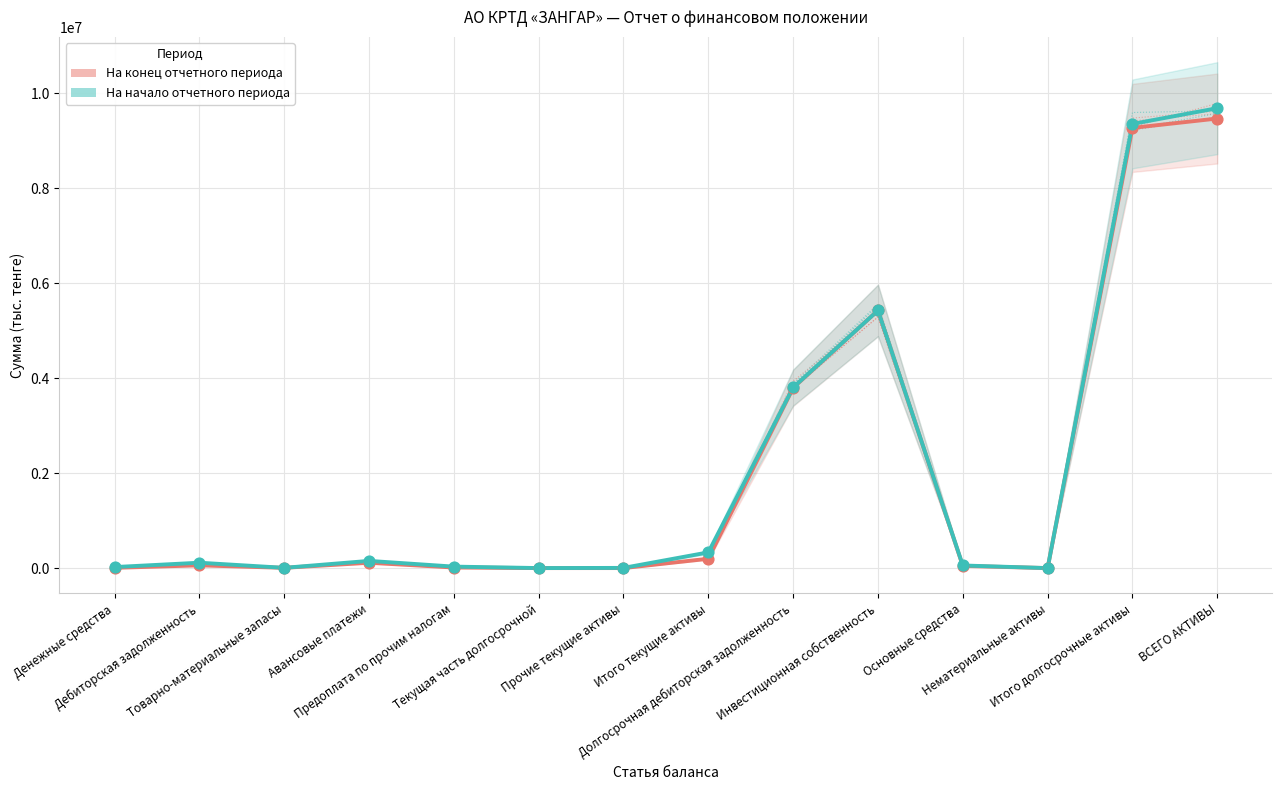

Which series contains the lowest Y value?

На конец отчетного периода